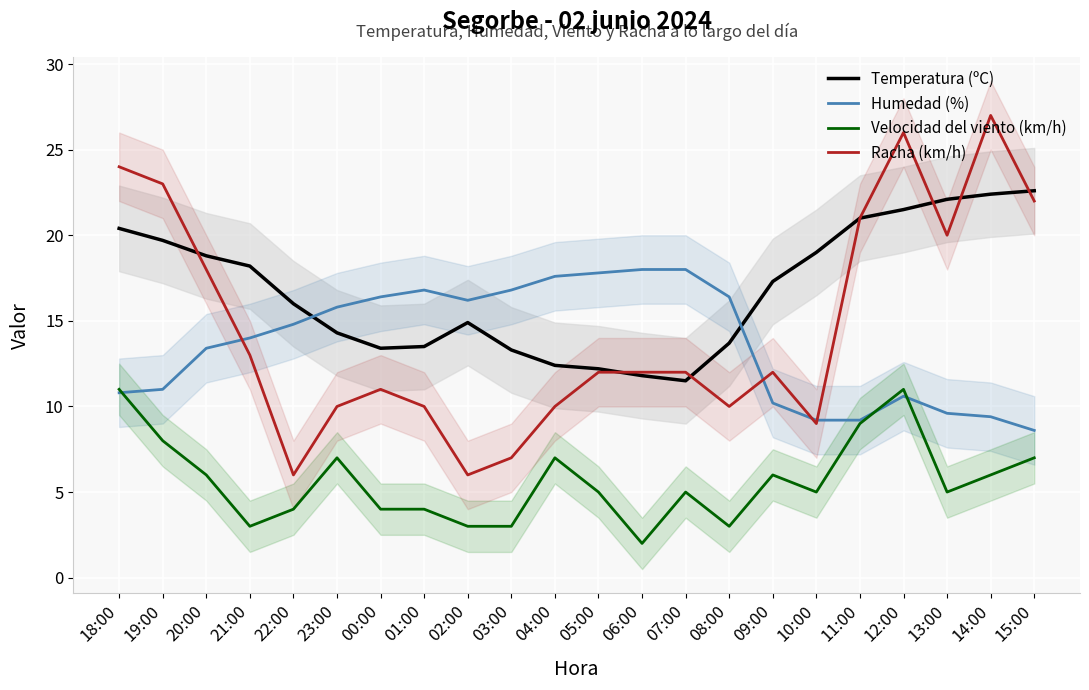

In Humedad (%), how many points are lower than both neighbors (excluding endpoints)?

1